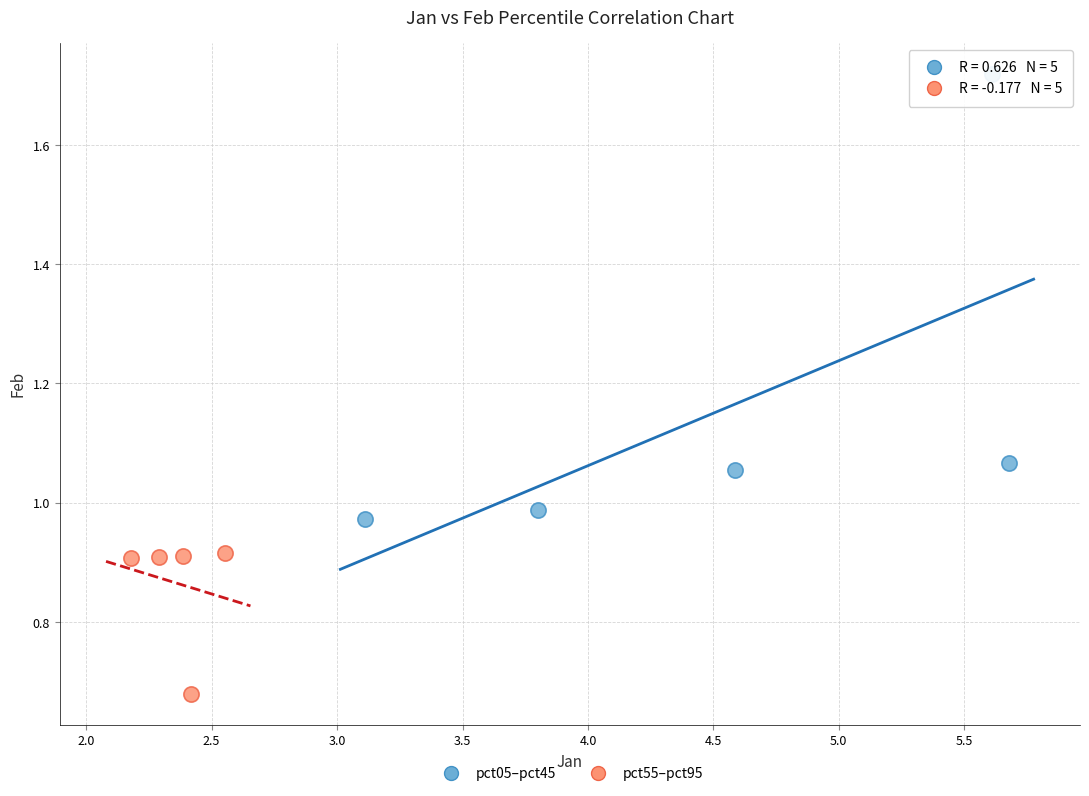

Which series reaches the maximum Y coordinate?

pct05–pct45